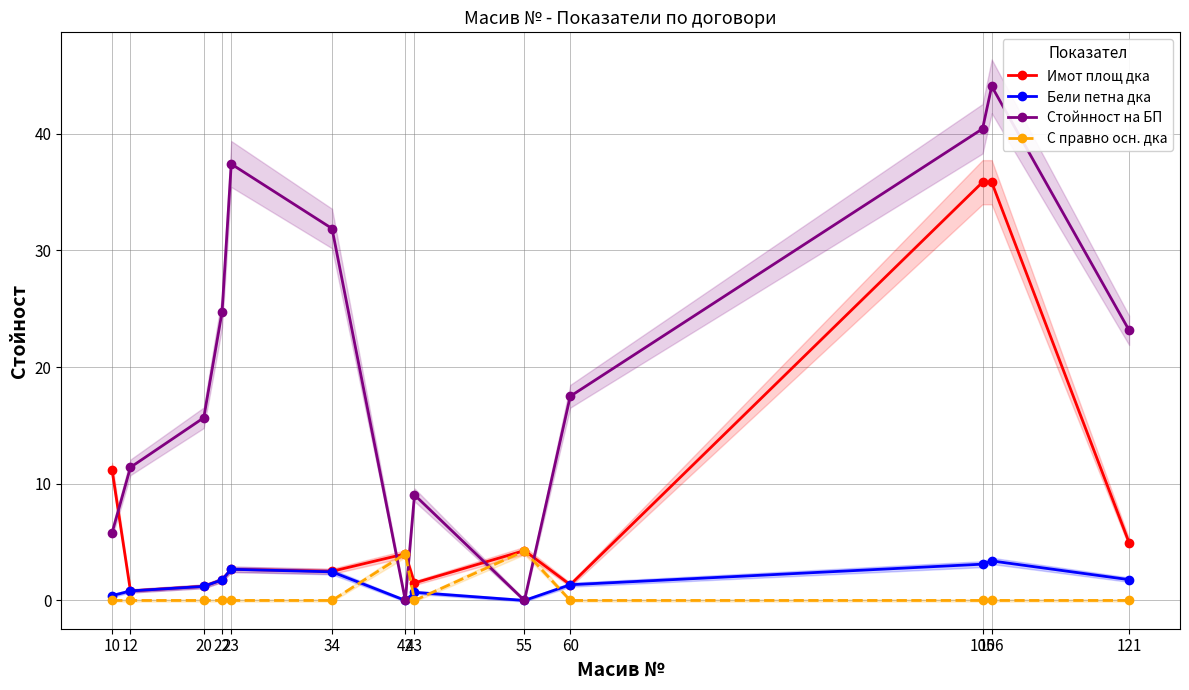

Between which two adjacent categories do С правно осн. дка and Бели петна дка first intersect?

34 and 42